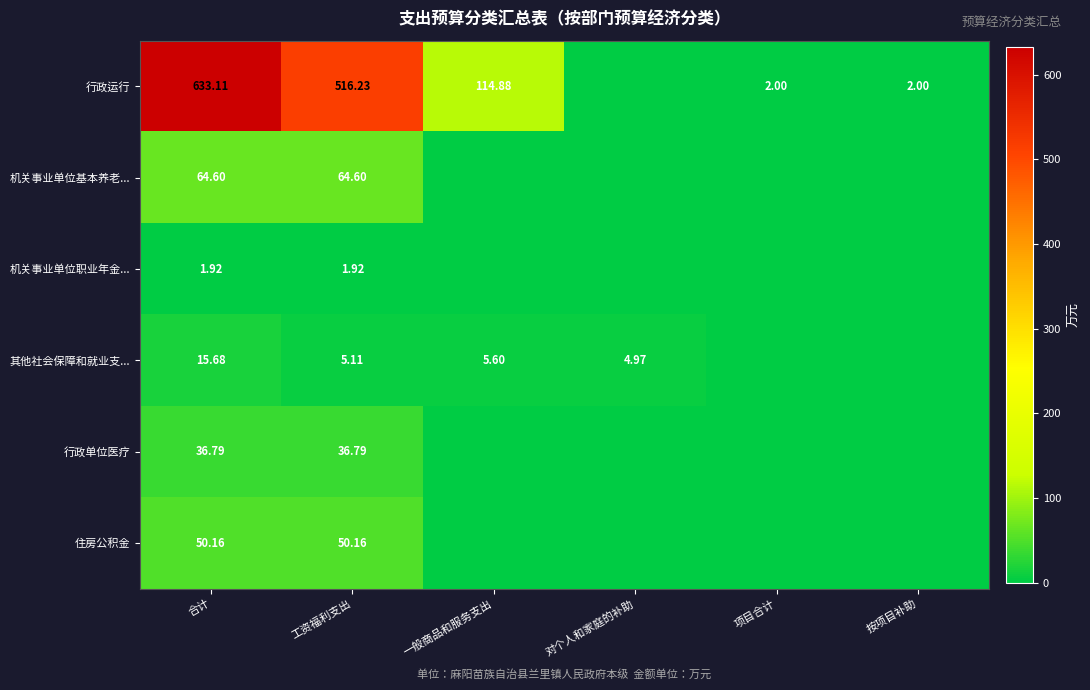

At which category does the chart reach its peak across all series?

合计